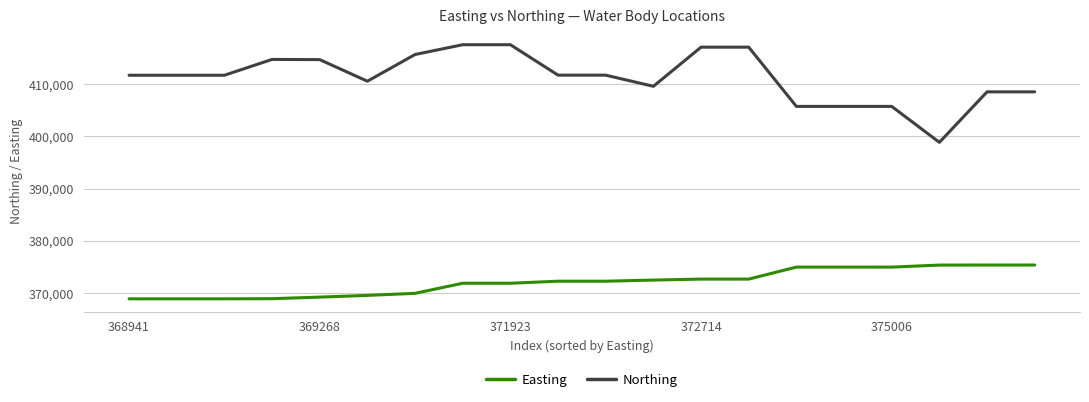

List the series in order of their overall mean, lowest first.

Easting, Northing